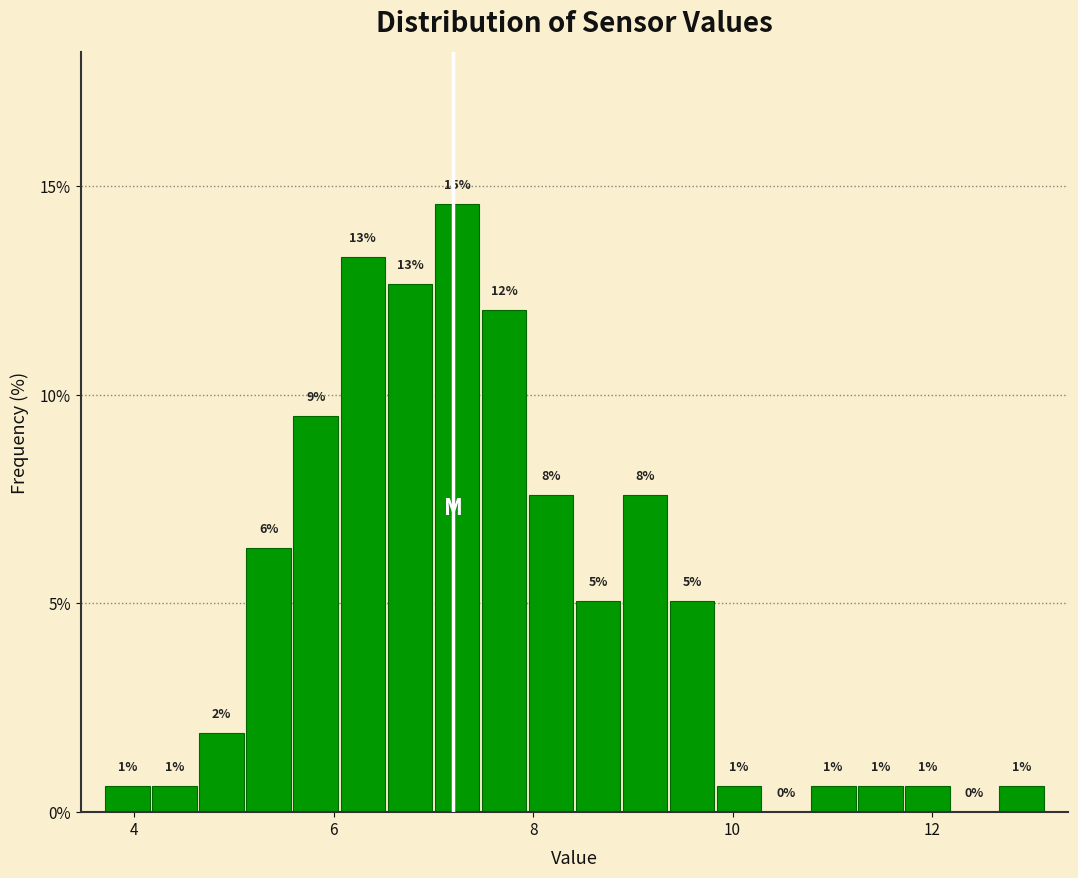

Around what value on the x-axis is the tallest bar? Give the approximate position of its centre, as read against the axis.

7.2